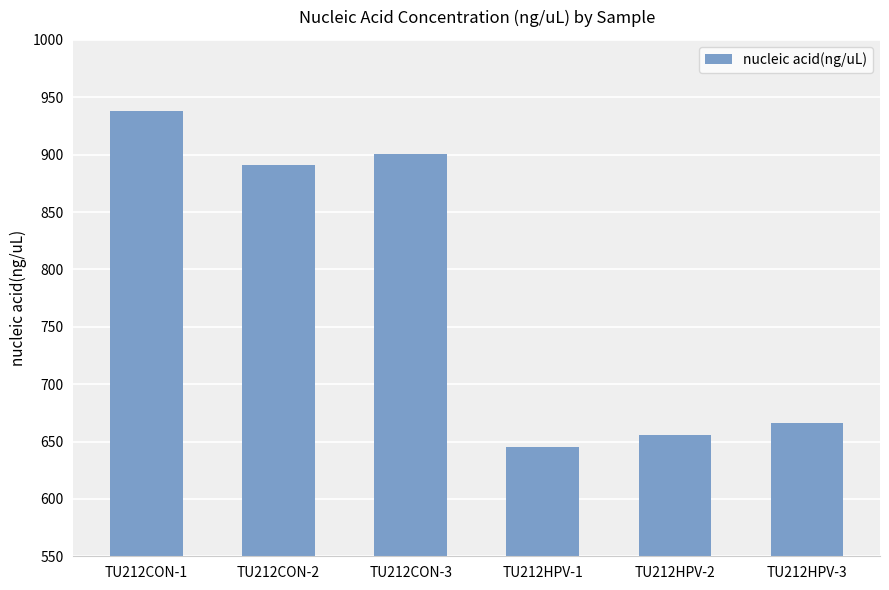

What is the difference between the maximum and second lowest values?

282.2